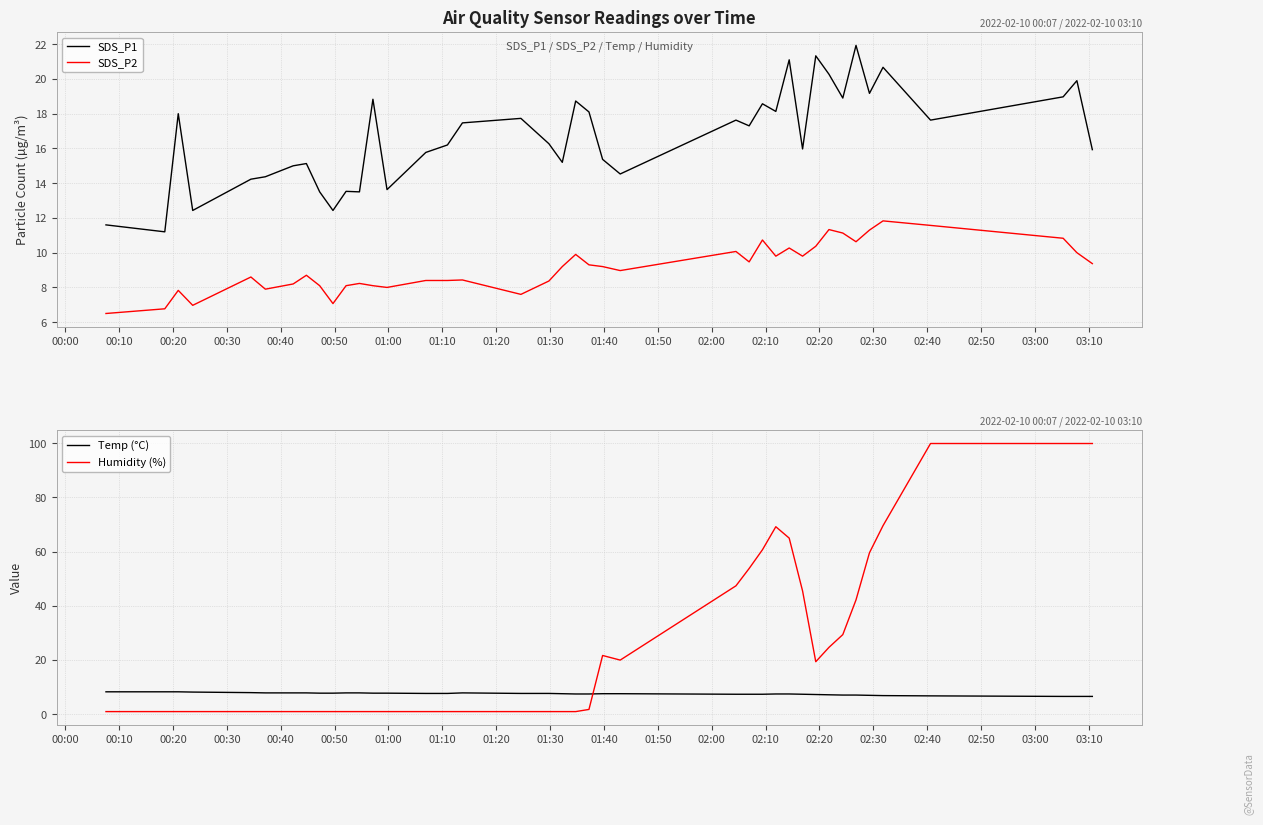

True or false: SDS_P2 and SDS_P1 cross at least once.

False